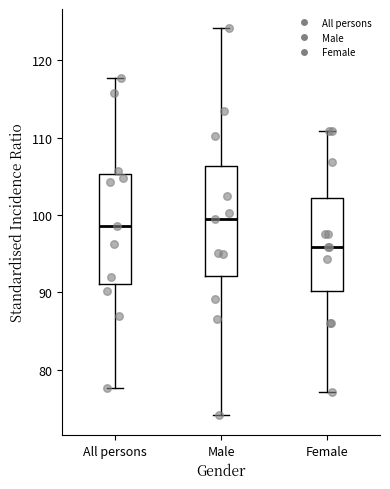

Reading left to right, transcribe this box plot: for each box, give where its median line is, the range the box spans, and where its two whiskers end, as read against the y-axis. The values are not printed on the chart, so give them approximately, as read against the axis.

All persons: median 99, box 91 to 105, whiskers 78 to 118
Male: median 100, box 92 to 106, whiskers 74 to 124
Female: median 96, box 90 to 102, whiskers 77 to 111